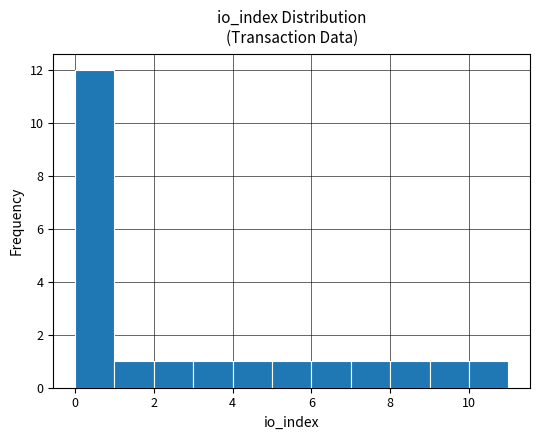

Reading left to right, list every bar in this chart as the range it spans on the x-axis followed by its height. The values are not printed on the chart, so give them approximately, as read against the axis.

0 to 1: 12
1 to 2: 1
2 to 3: 1
3 to 4: 1
4 to 5: 1
5 to 6: 1
6 to 7: 1
7 to 8: 1
8 to 9: 1
9 to 10: 1
10 to 11: 1